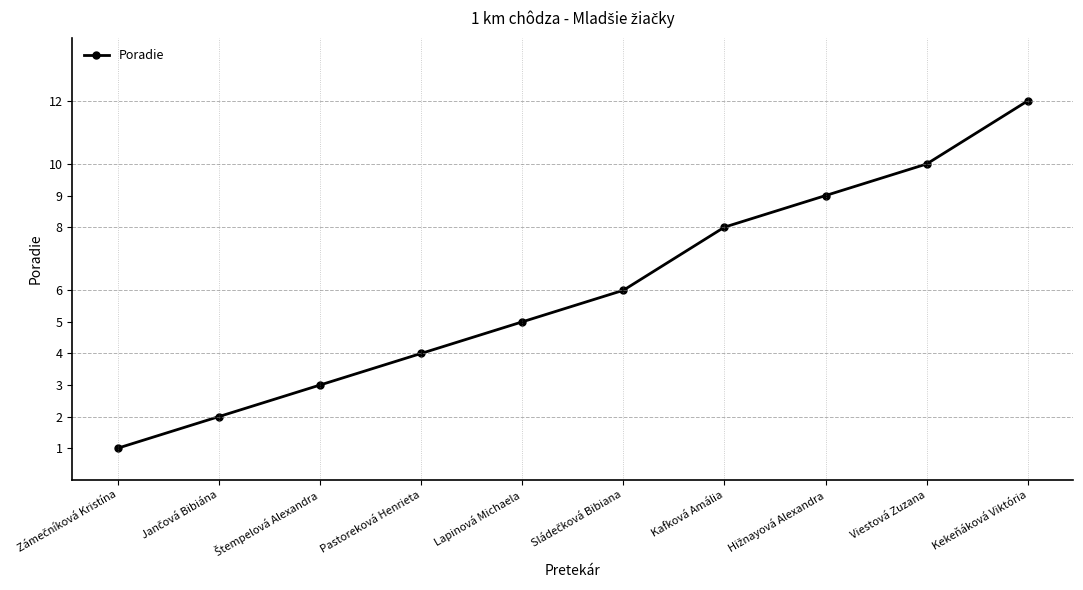

True or false: the data shows 5 at Lapinová Michaela.

True